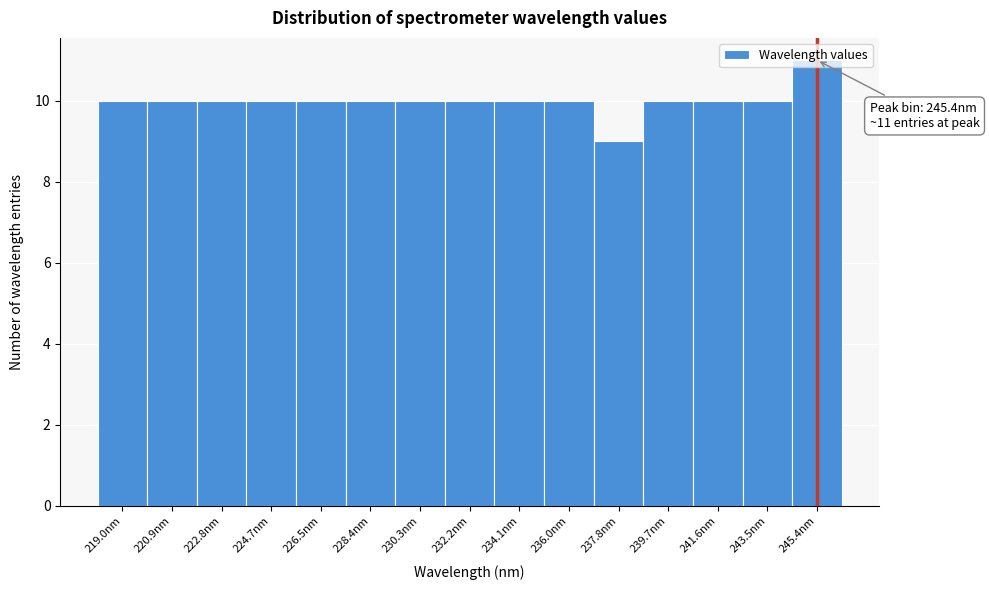

Which range on the x-axis has the tallest bar?

244.4 to 246.4